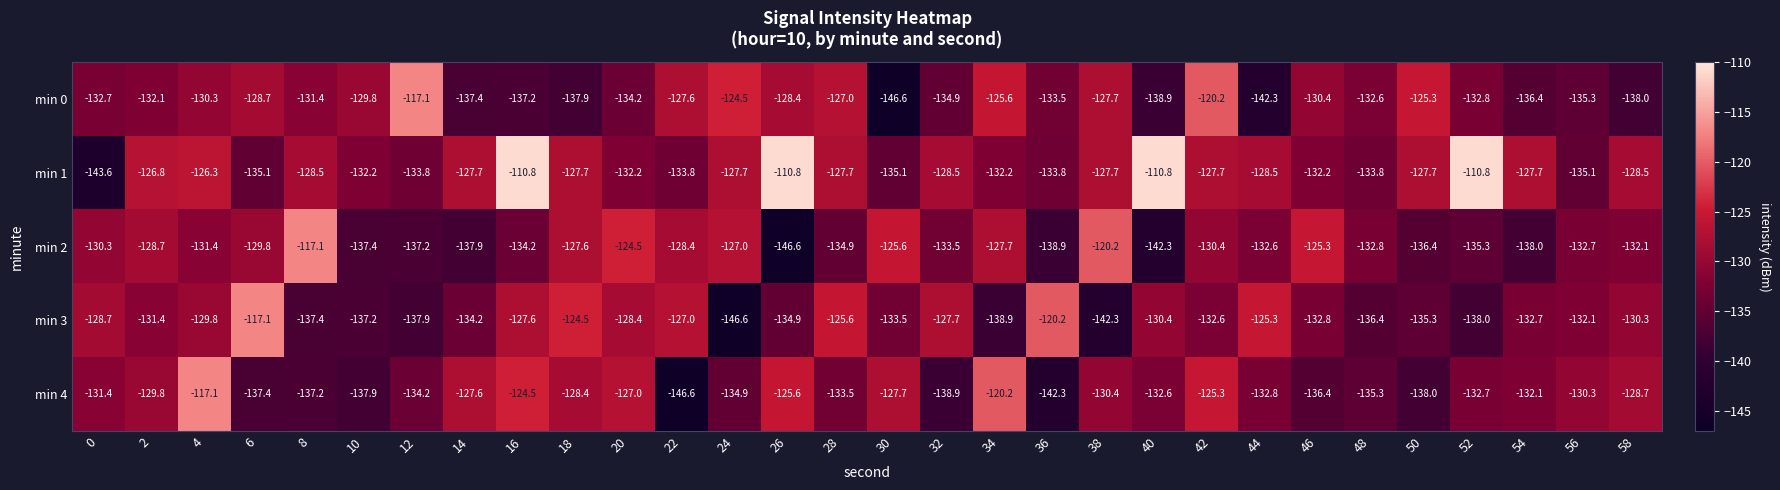

At which category is the sum across all series the highest?

16